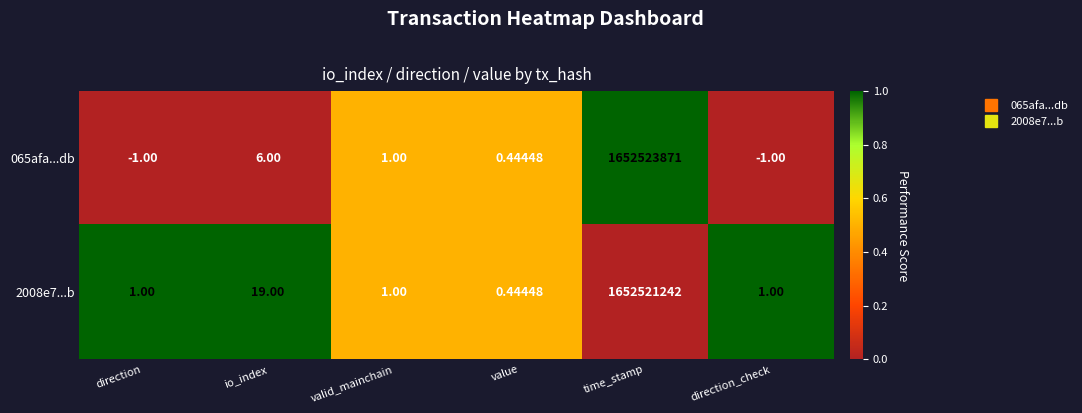

At how many categories does at least one series exceed 0?

6